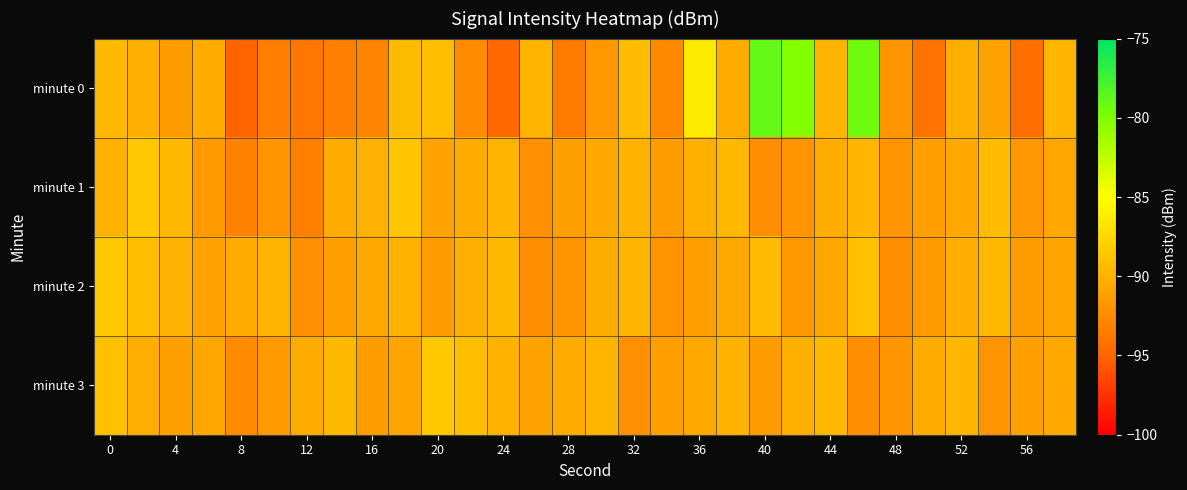

Which series has the largest total across all categories?

minute 0